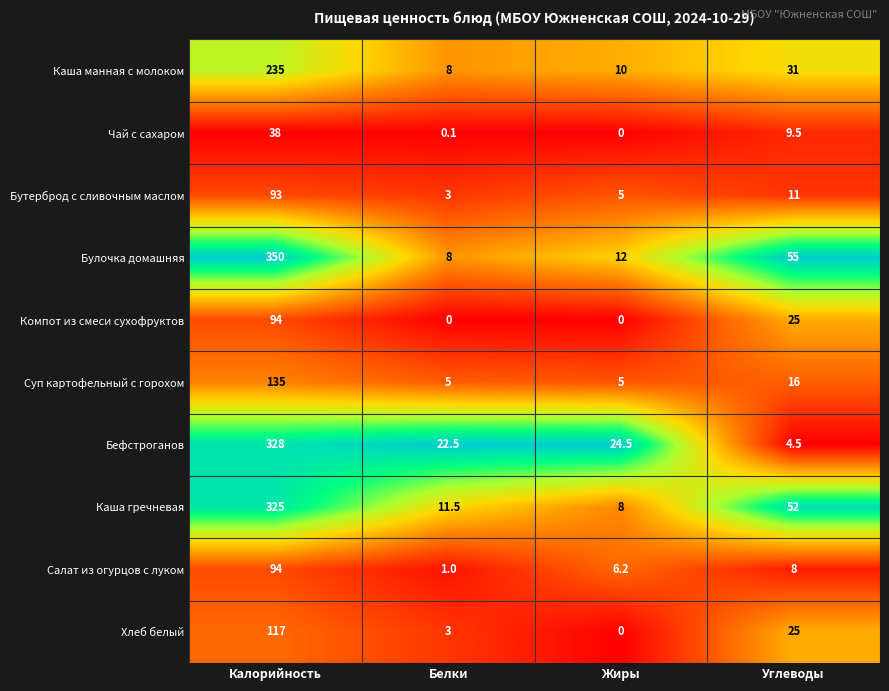

What is the difference between the maximum and second lowest values in the Каша манная с молоком series?

225.0